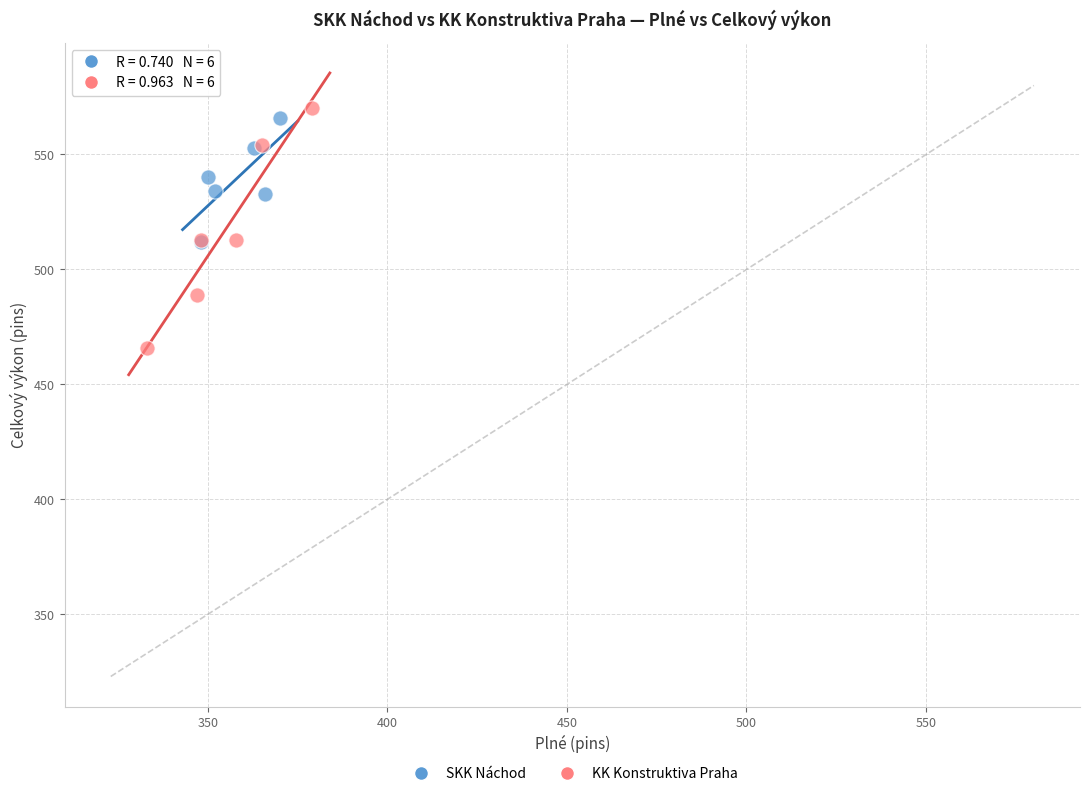

Which series has the largest Y range (max minus min)?

KK Konstruktiva Praha